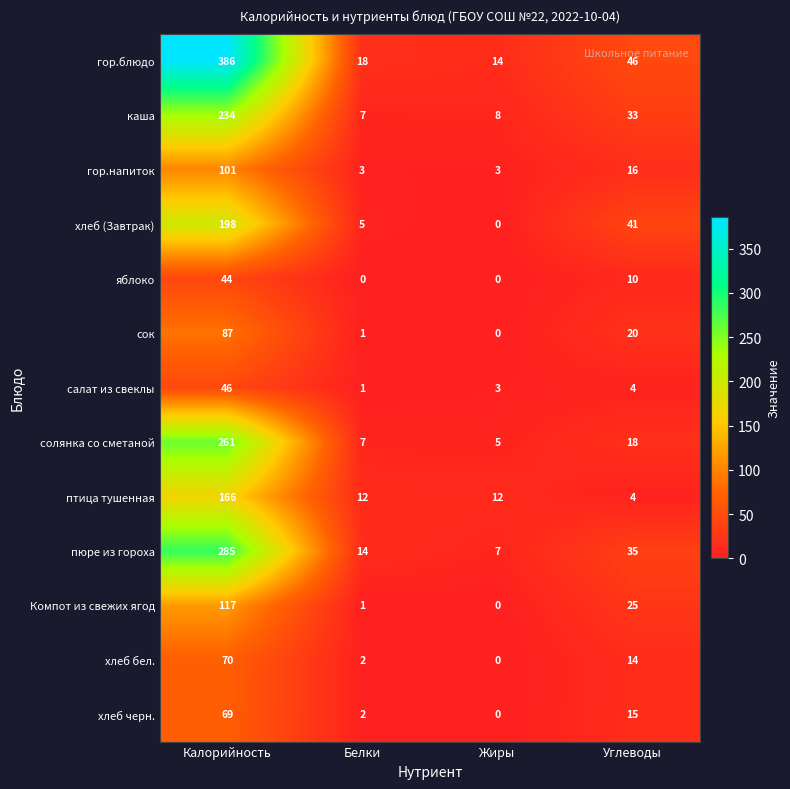

At which label is пюре из гороха closest to 146?

Углеводы